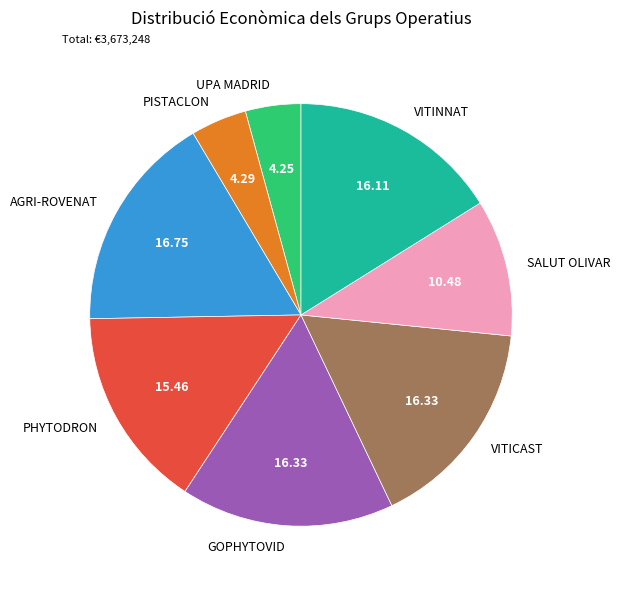

Does SALUT OLIVAR account for over 50% of the chart?

No